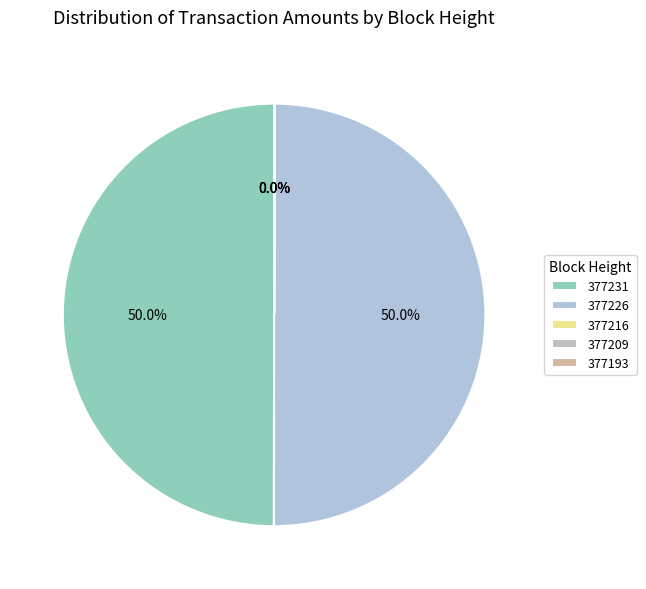

Which slice is the largest?

377226